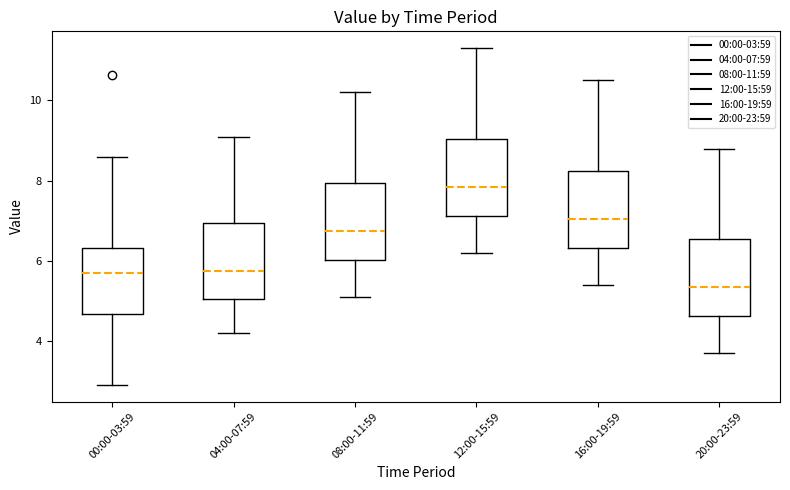

Where does the lower whisker of the box for 12:00-15:59 end on the y-axis? The values are not printed on the chart, so give them approximately, as read against the axis.

6.2